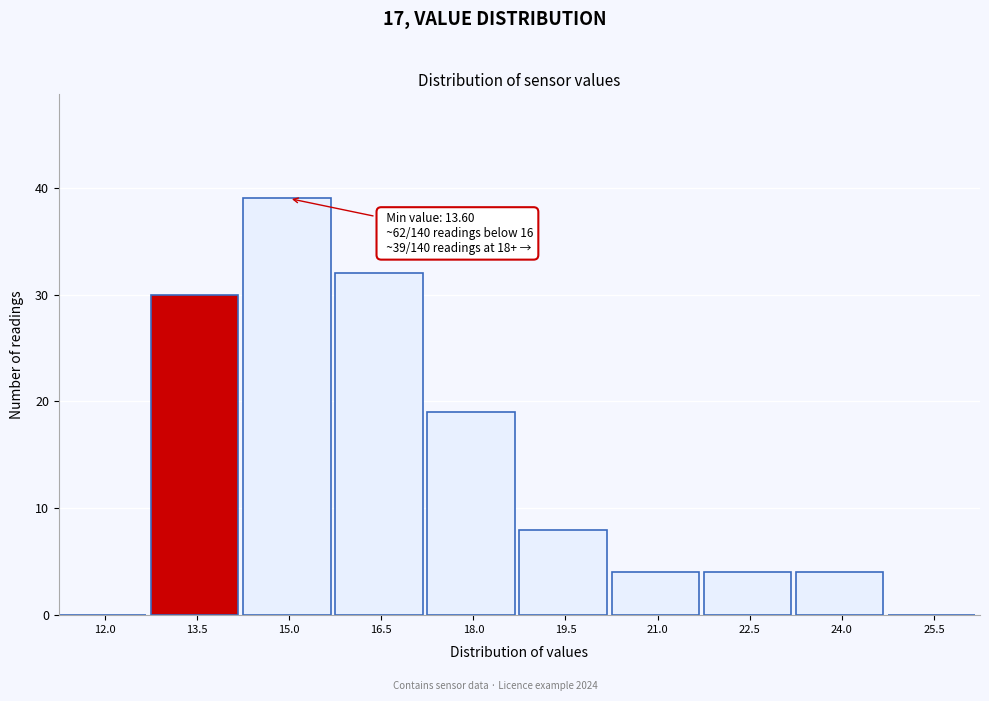

Reading left to right, what are all the values shown in this chart?

12.0=0	13.5=30	15.0=39	16.5=32	18.0=19	19.5=8	21.0=4	22.5=4	24.0=4	25.5=0